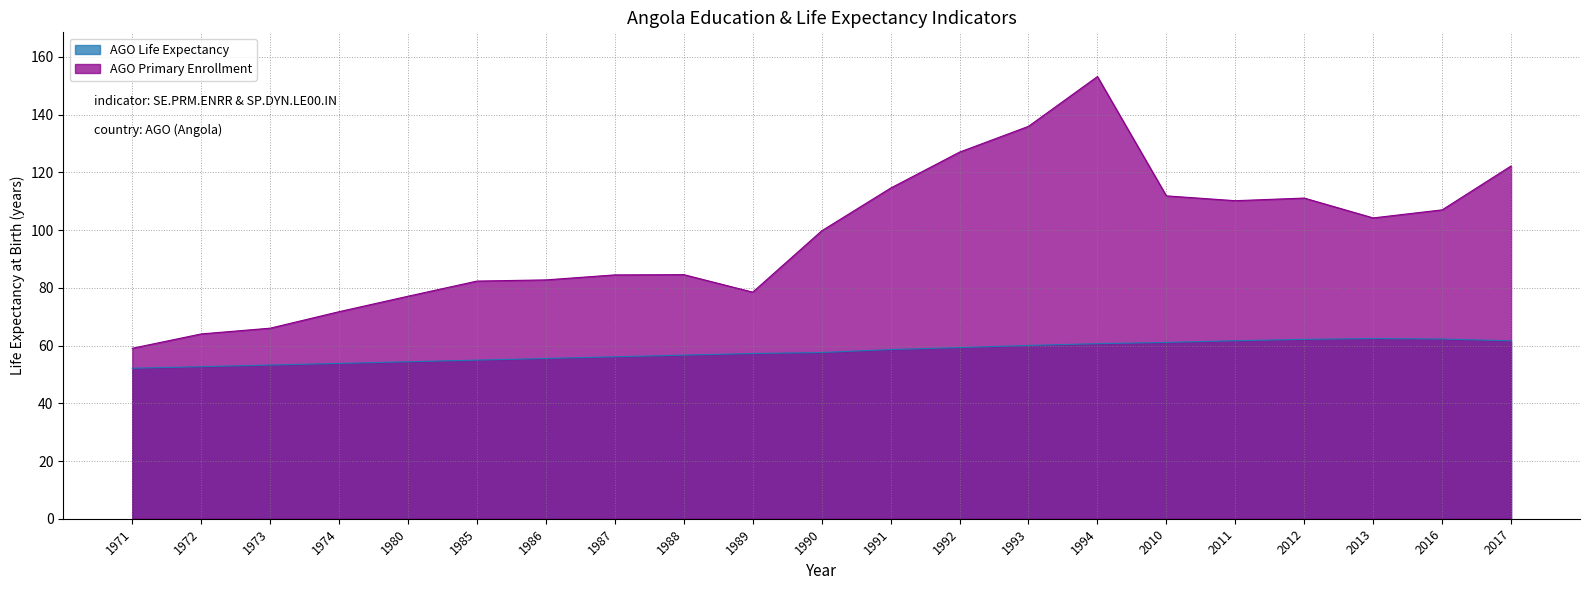

Which category has the lowest value in the AGO Life Expectancy series?

1971